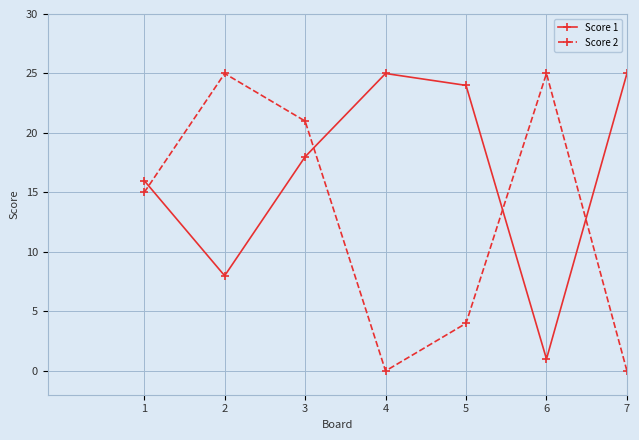

What is the spread (max minus min) of values at 7?

25